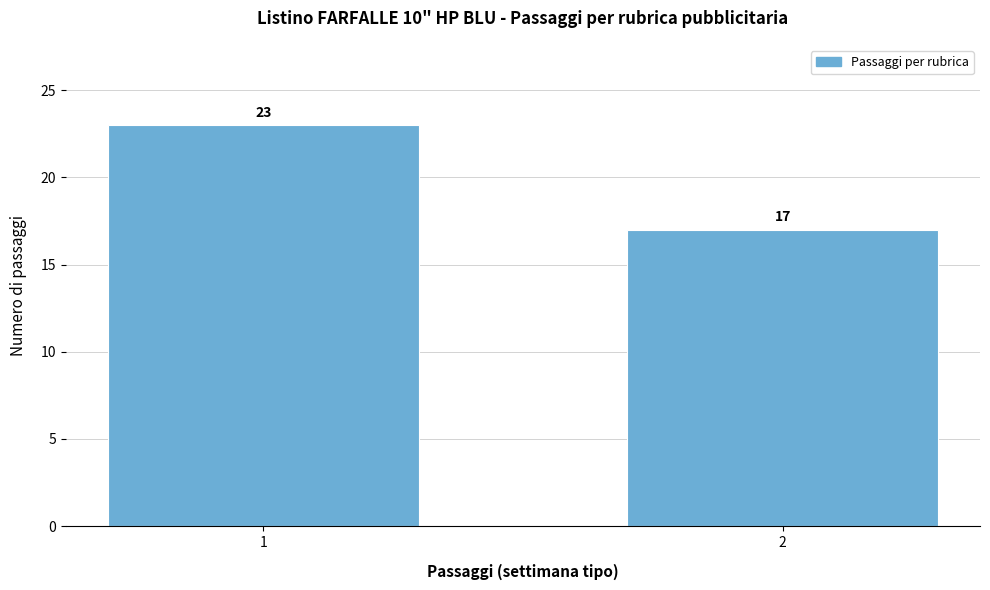

Reading left to right, list all the values displayed in this chart.

23	17